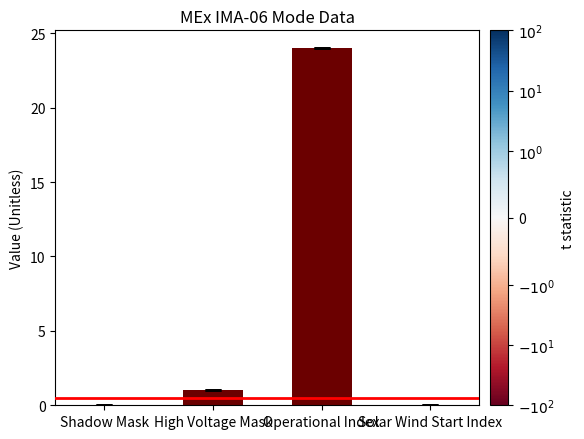

Where is the data nearest to the value 12?

High Voltage Mask